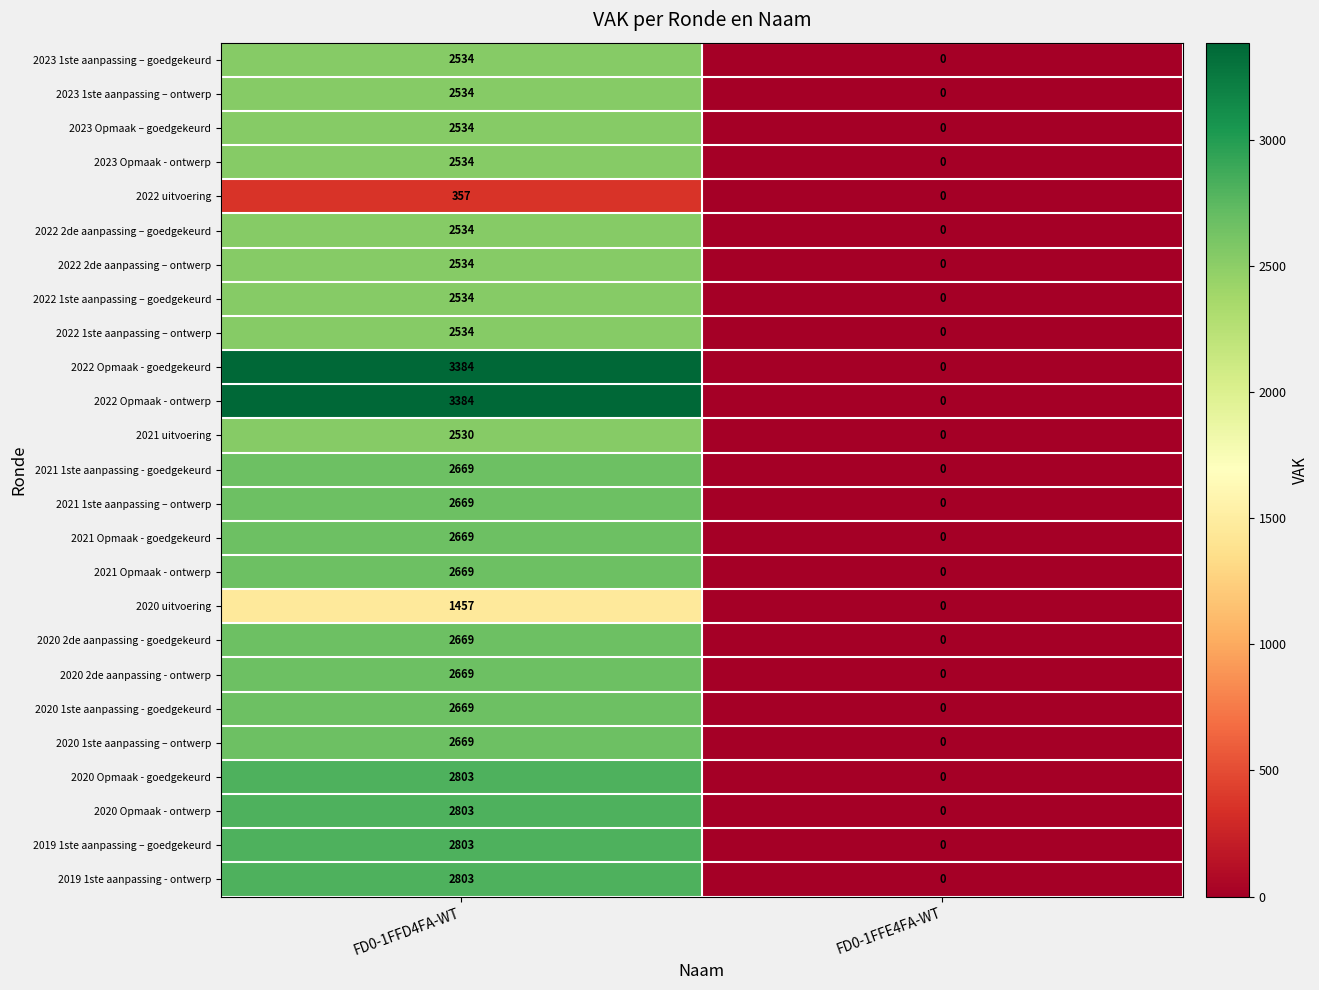

The 2019 1ste aanpassing - ontwerp series shows 4109 at FD0-1FFD4FA-WT. True or false?

False